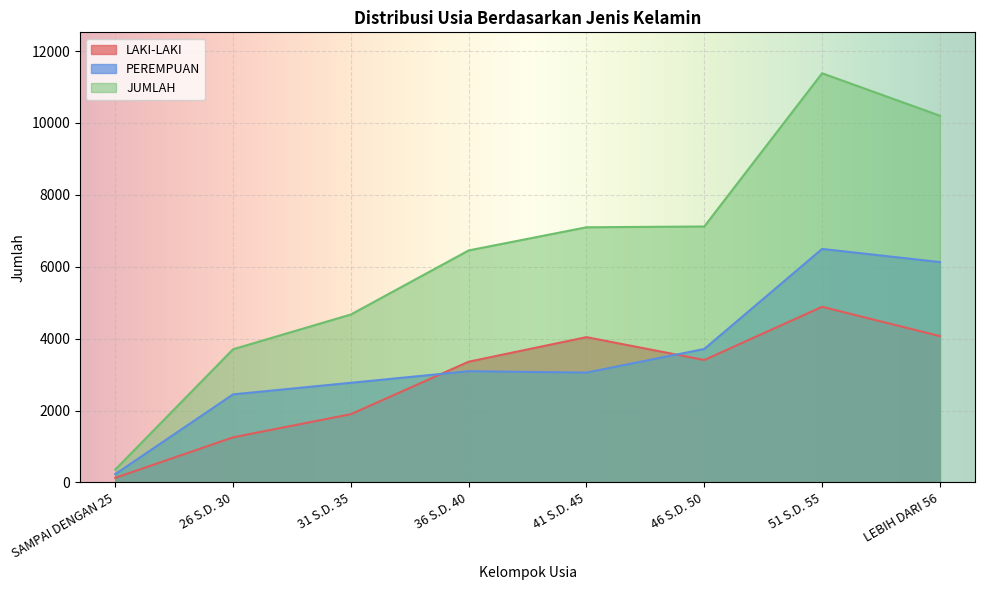

True or false: LAKI-LAKI and JUMLAH cross at least once.

False